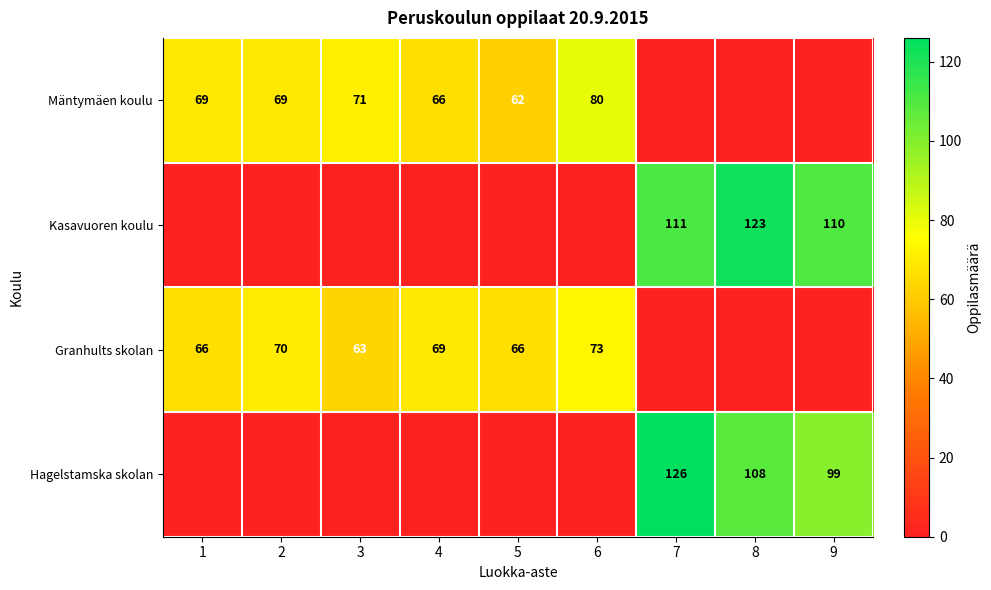

The Granhults skolan series shows 66 at 1. True or false?

True